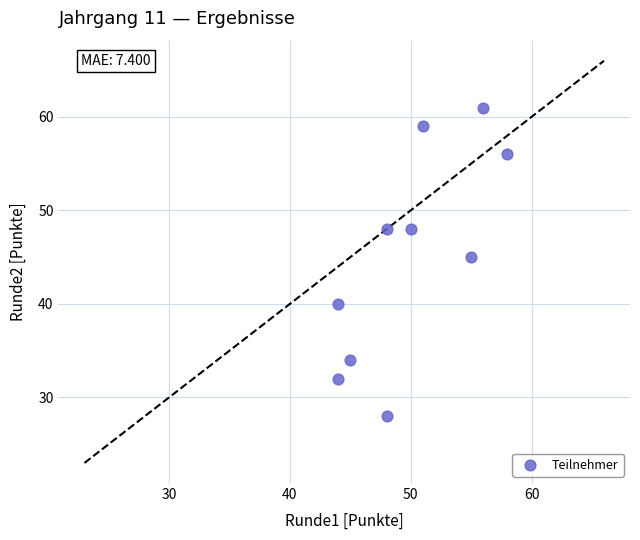

What Y value in the scatter plot is closest to 44?

45